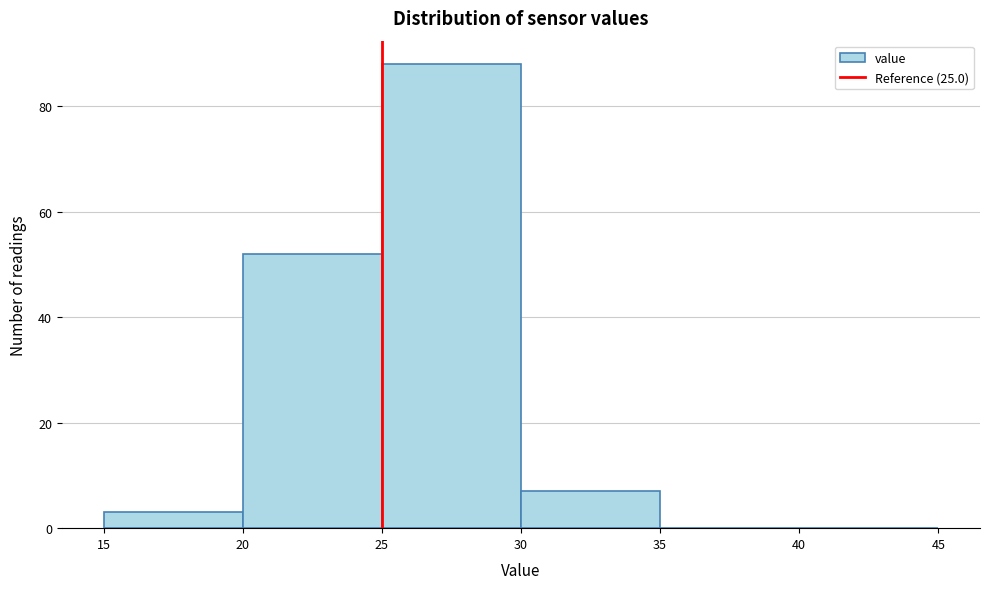

Which range on the x-axis has the tallest bar?

25 to 30